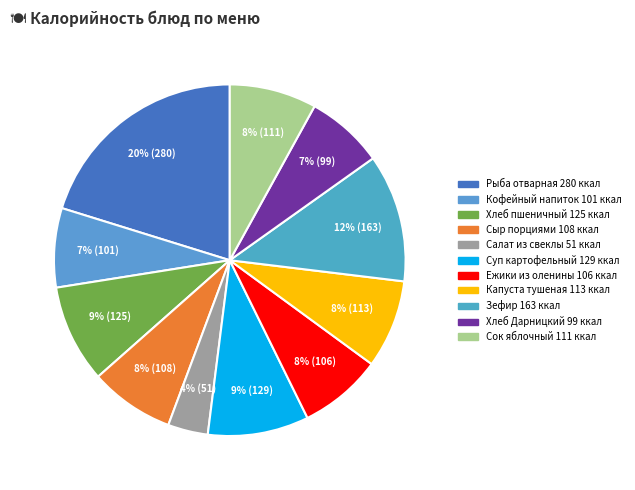

To the nearest percent, what is the difference between the largest and smallest slice percentages?

17%